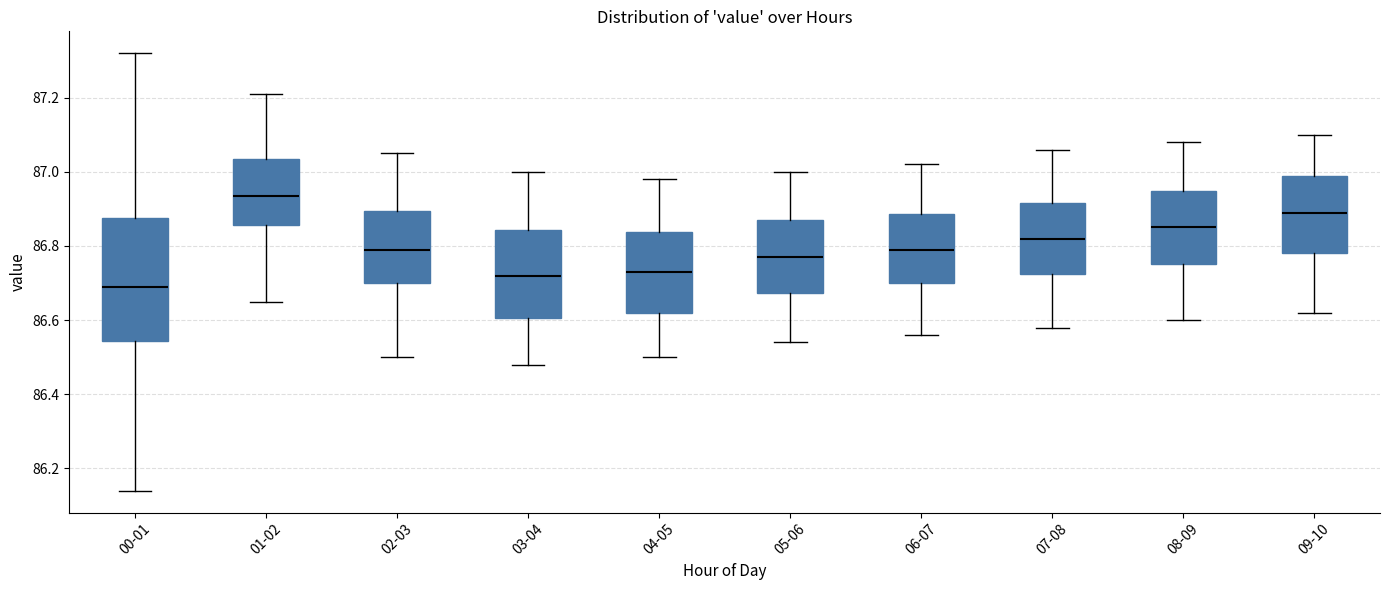

Comparing the boxes themselves (not the whiskers), which one is the tallest?

00-01